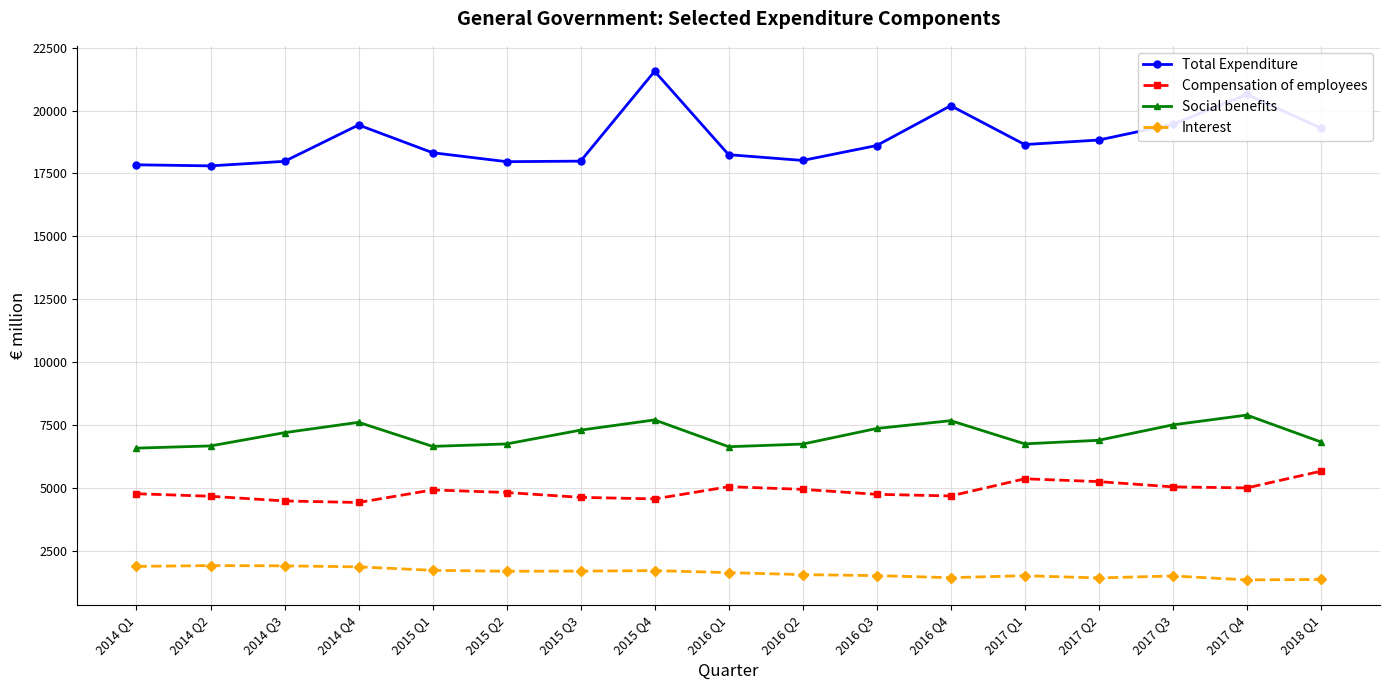

Rank the series by their maximum value, from lowest to highest.

Interest, Compensation of employees, Social benefits, Total Expenditure